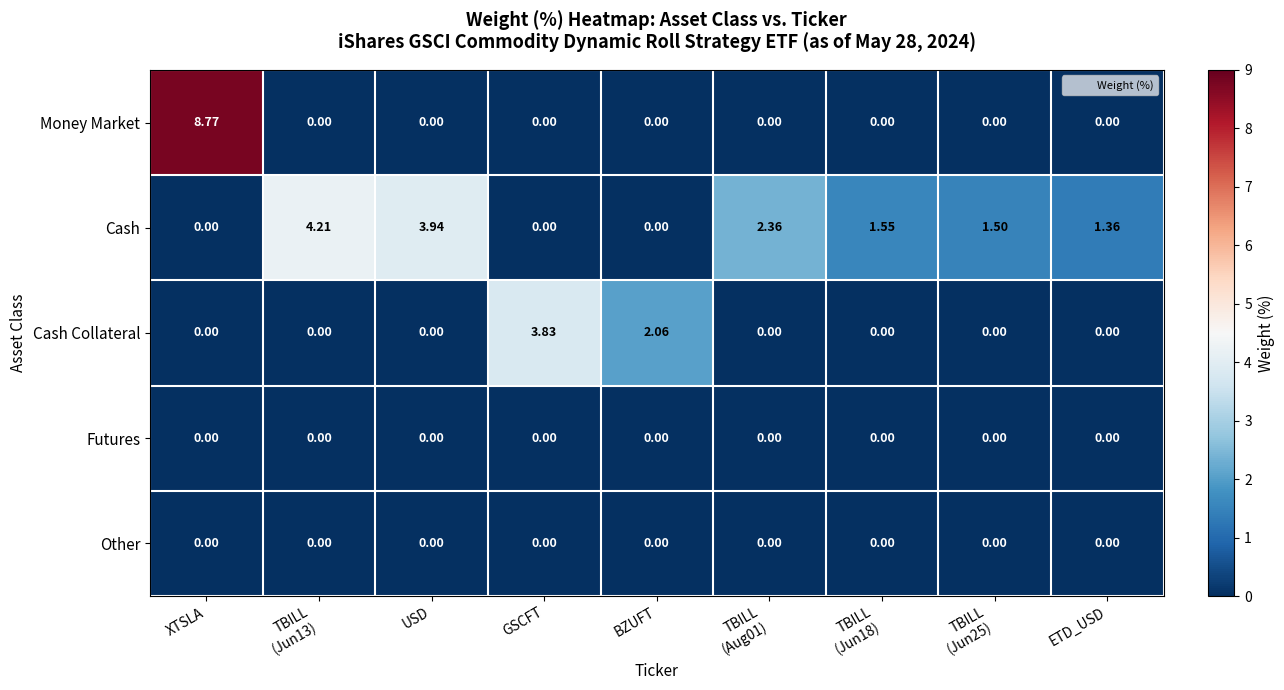

At which category is the sum across all series the highest?

XTSLA